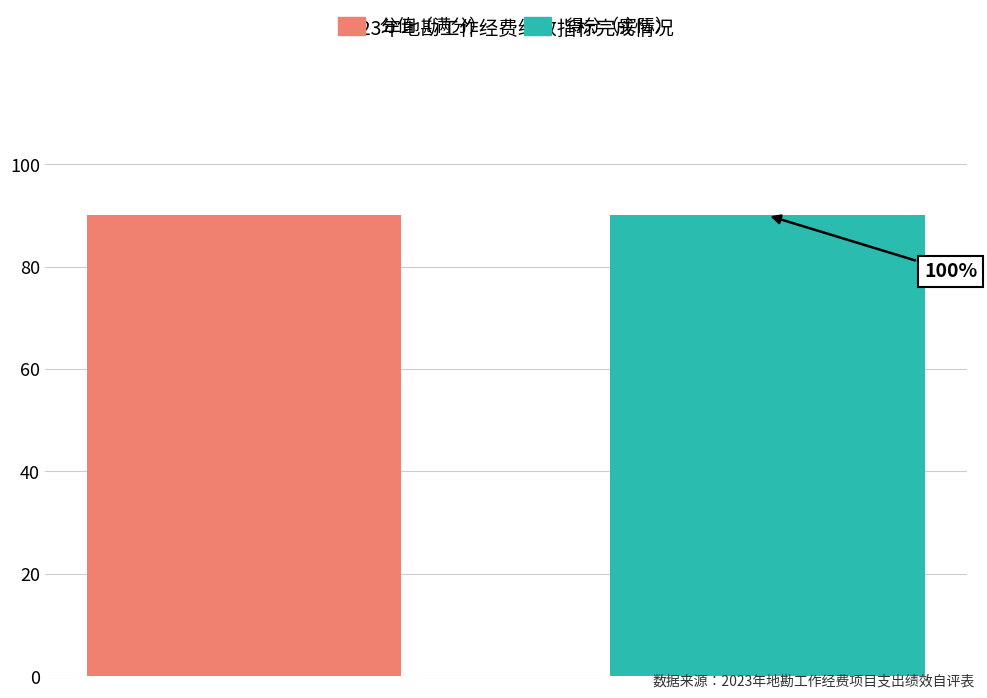

What is the sum of all 分值 values?

90